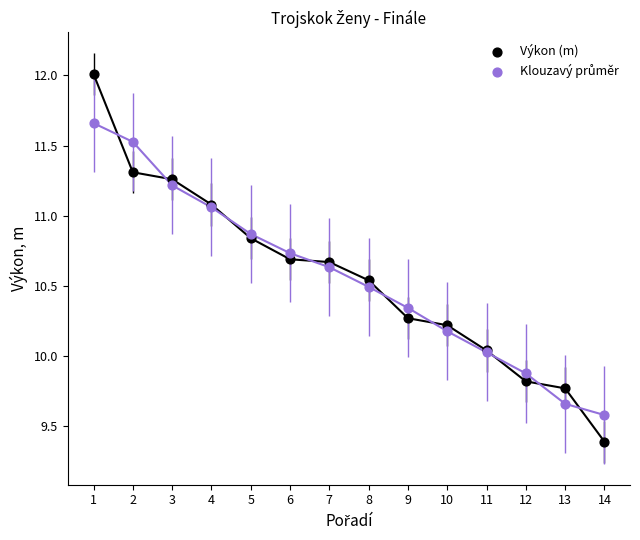

What is the X range (max minus min) for the scatter plot?

13.0